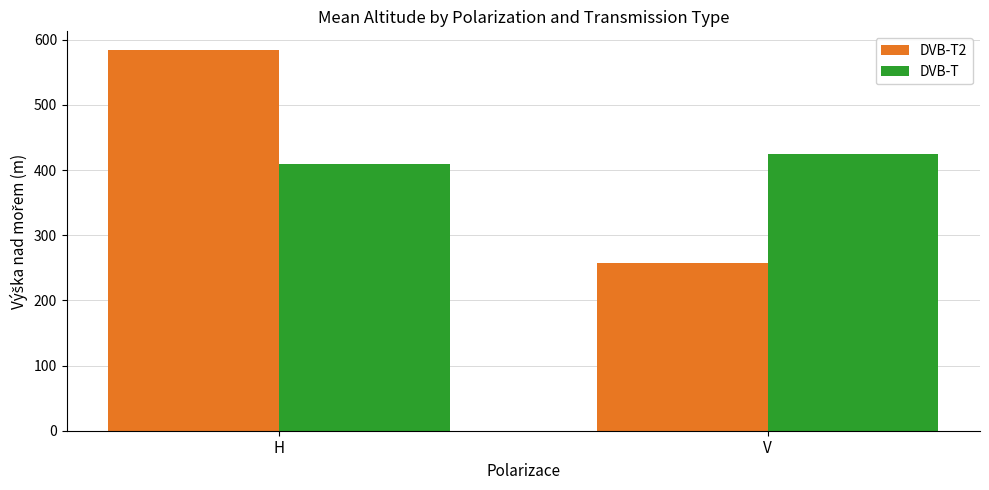

Reading left to right, list all the values displayed in this chart.

DVB-T2: H=583.8	V=258.0
DVB-T: H=410.0	V=425.0